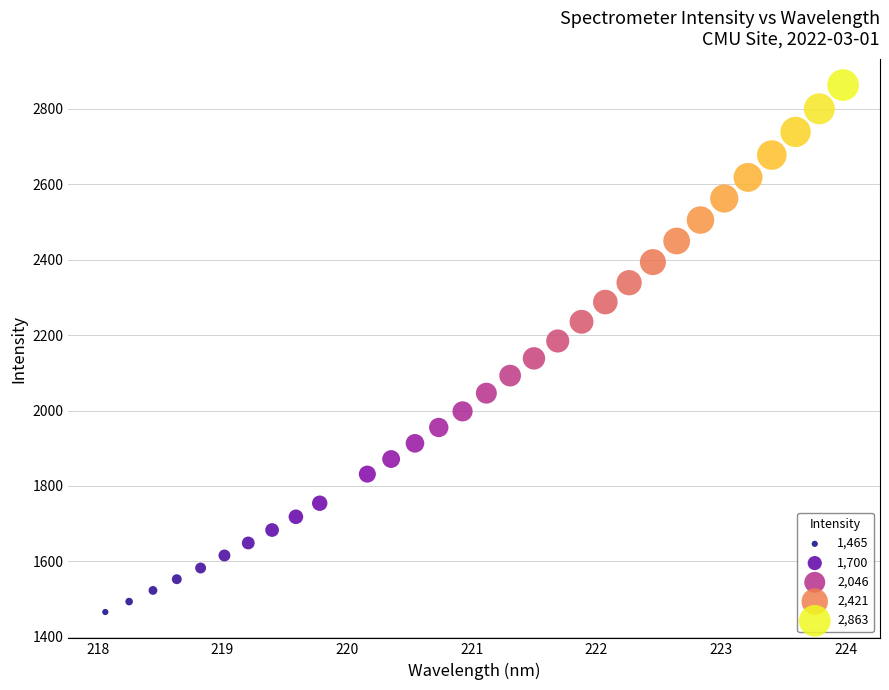

What is the range of X values (max minus min)?

5.9